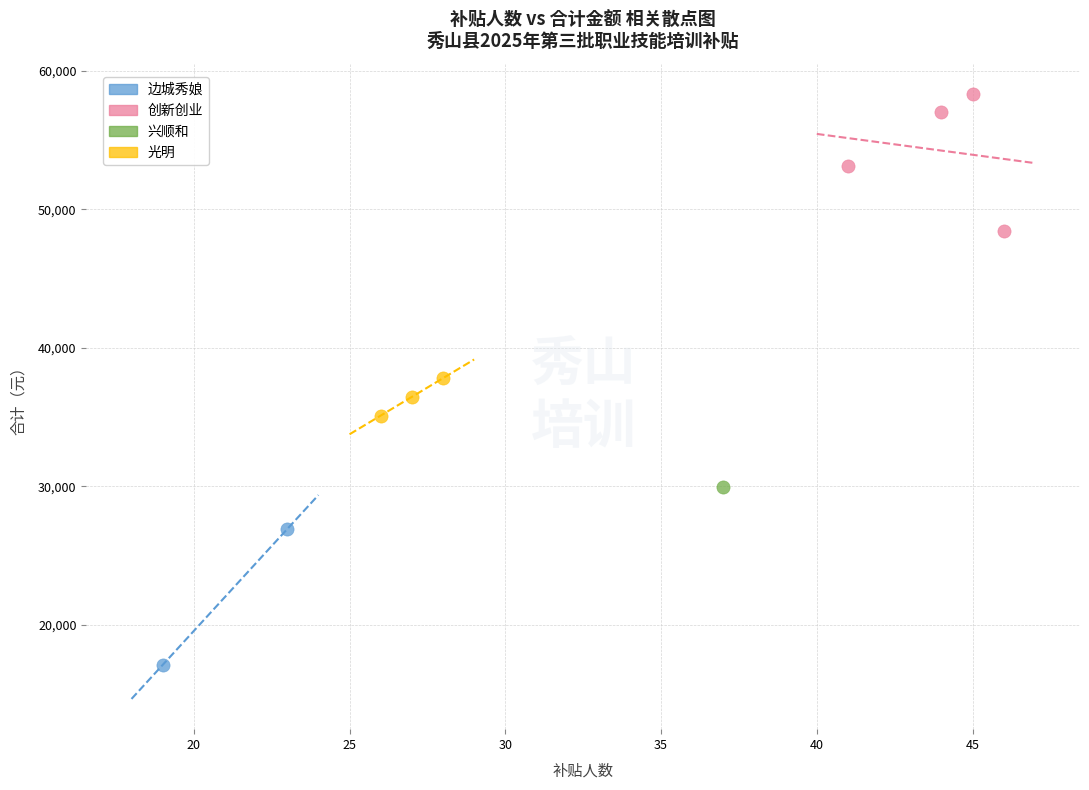

What are all the series names shown in the legend?

边城秀娘, 创新创业, 兴顺和, 光明